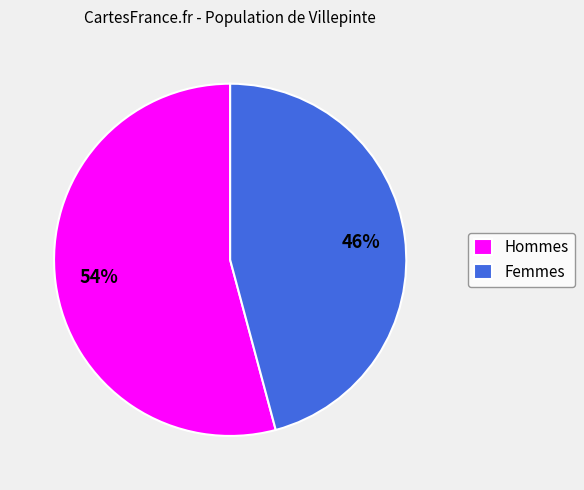

Is the sum of Femmes and Hommes greater than half?

Yes